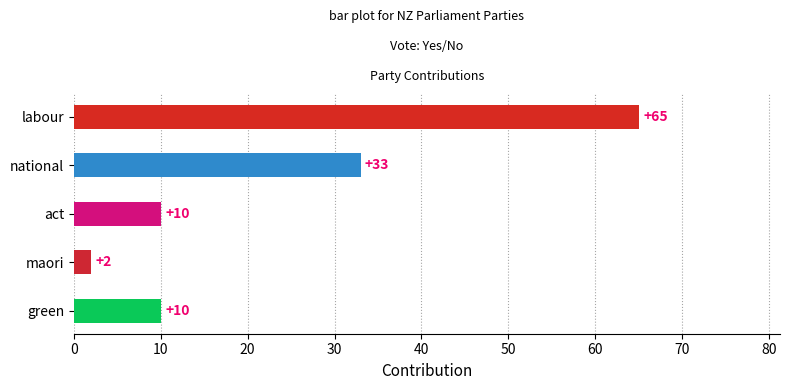

The chart shows a value of 3 at act. True or false?

False